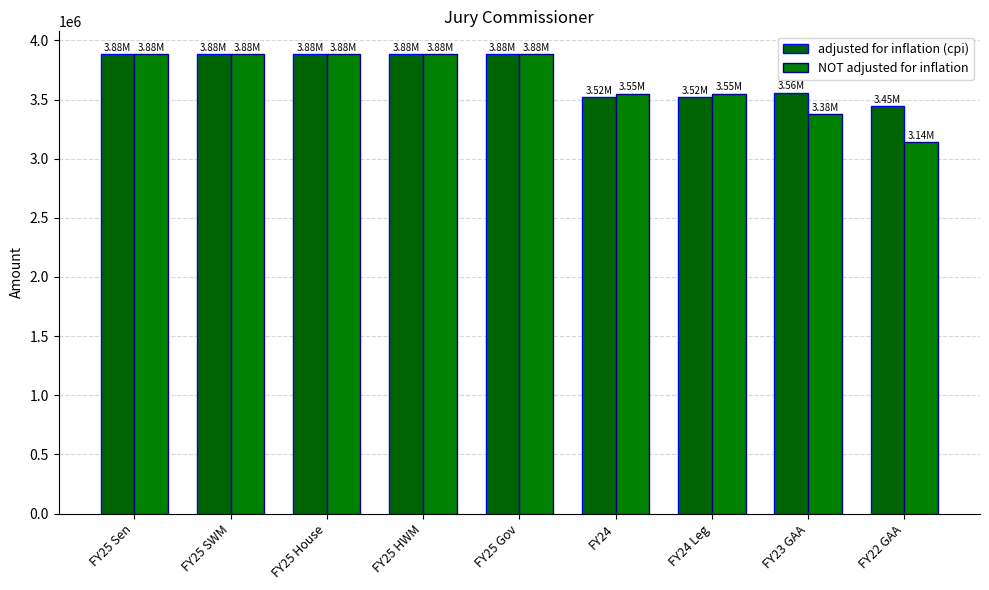

Which has a higher value, FY24 Leg or FY22 GAA?

FY24 Leg